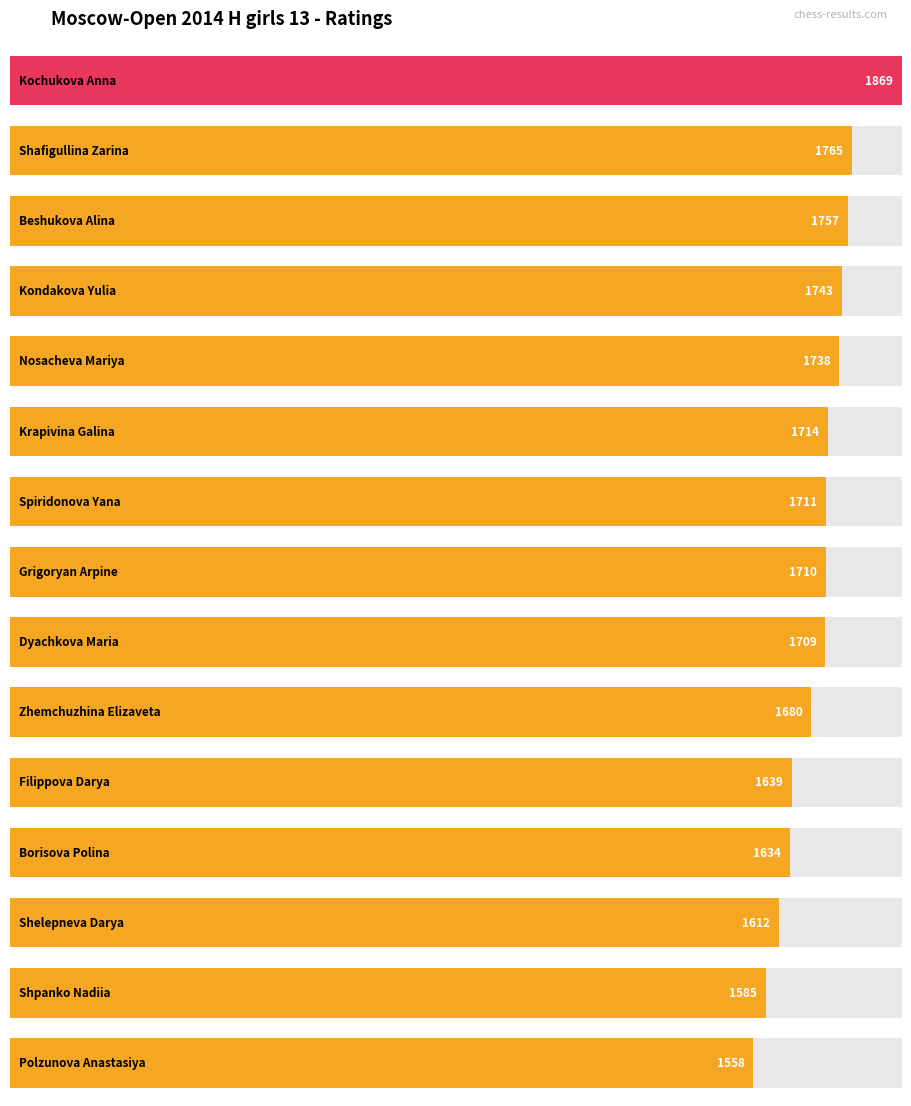

The chart shows a value of 1585 at Shpanko Nadiia. True or false?

True